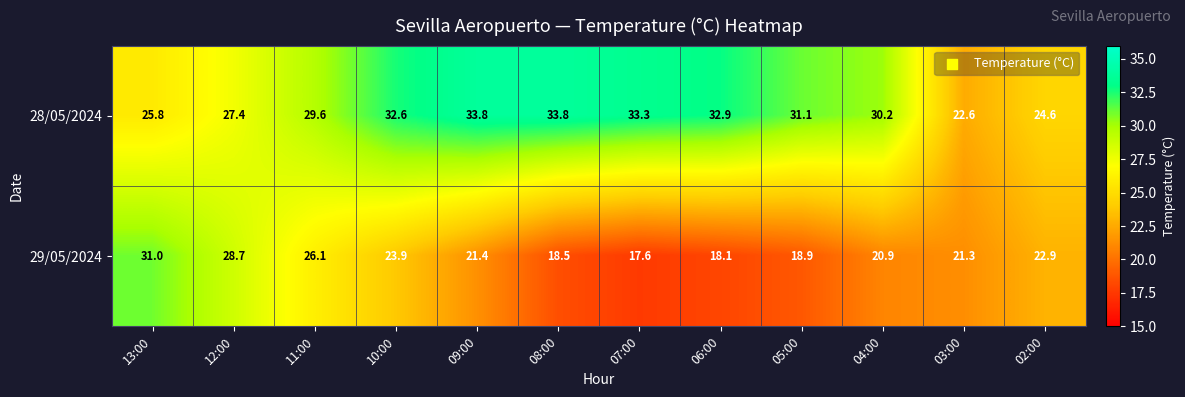

List the series in order of their overall mean, lowest first.

29/05/2024, 28/05/2024